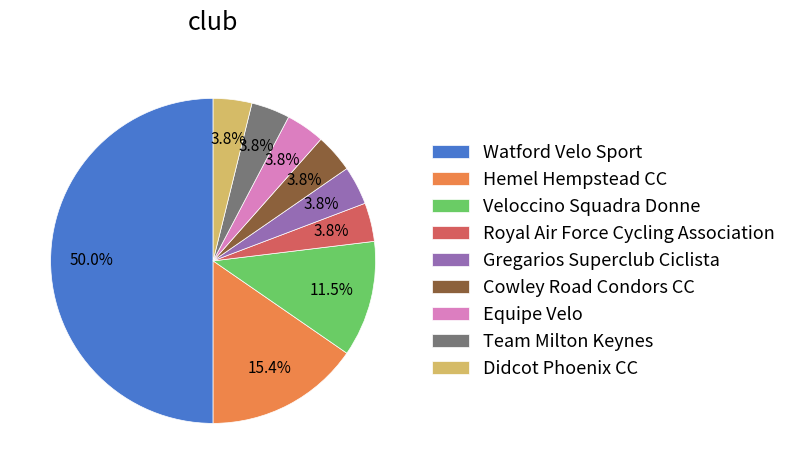

Which slice is the largest?

Watford Velo Sport